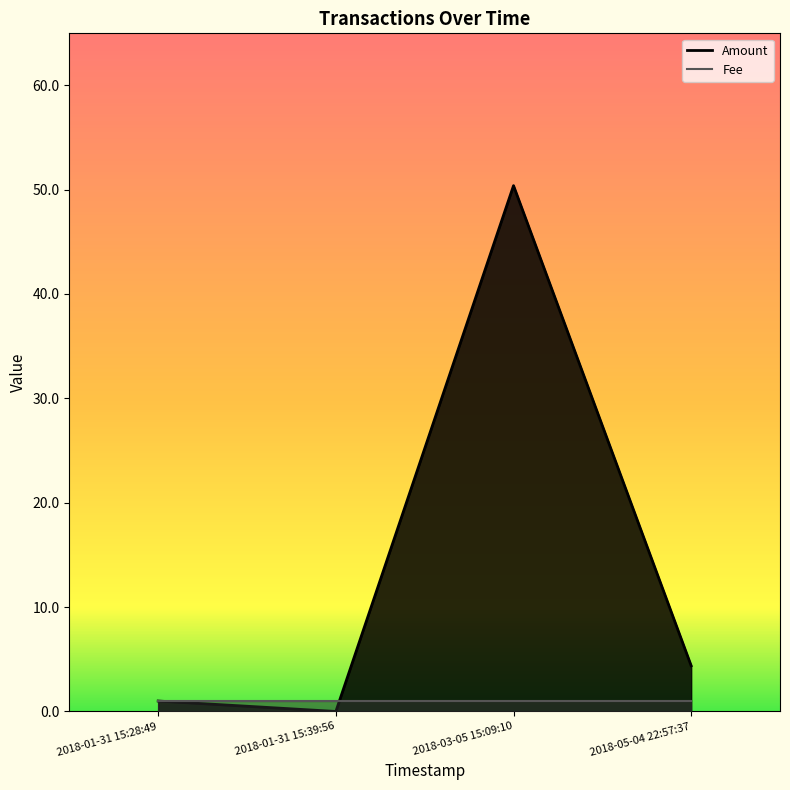

Where is the first local maximum for Amount?

2018-03-05 15:09:10